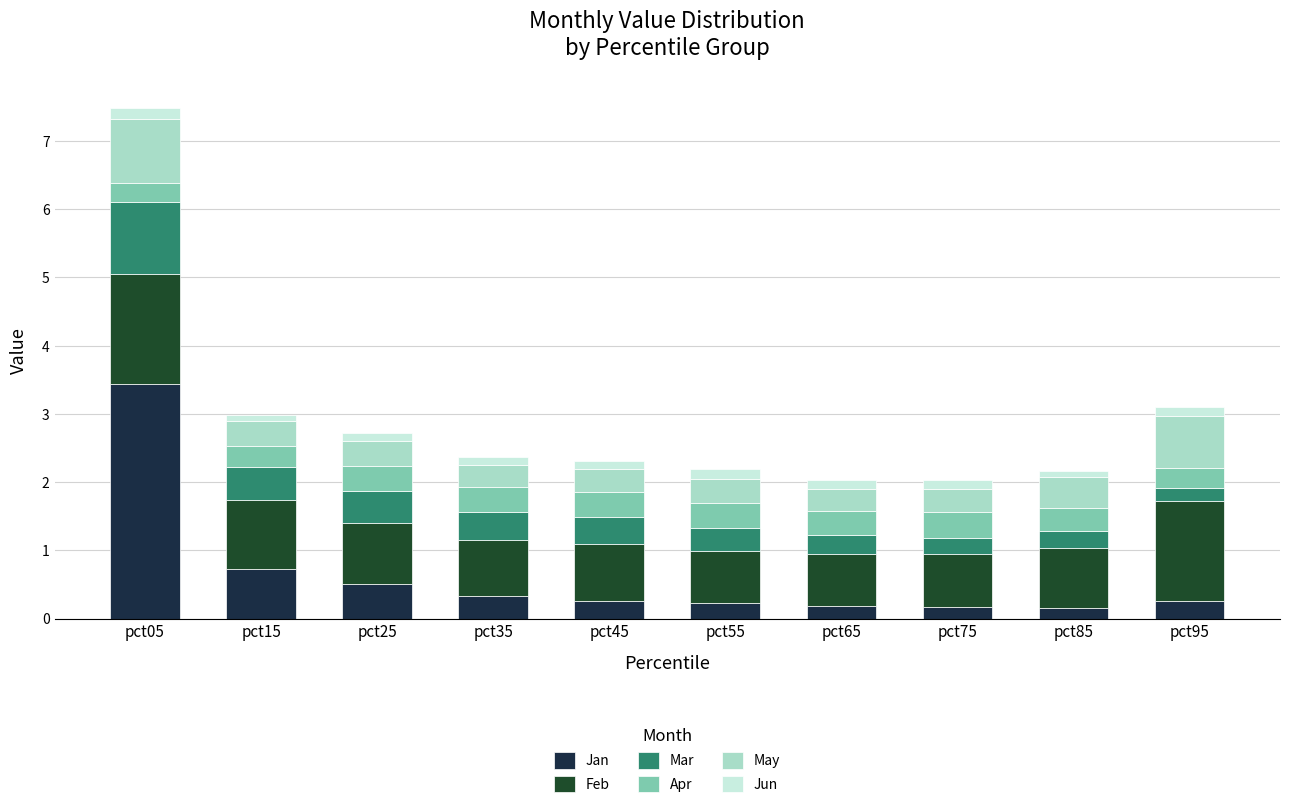

The value of Jan at pct95 is 0.3. True or false?

True